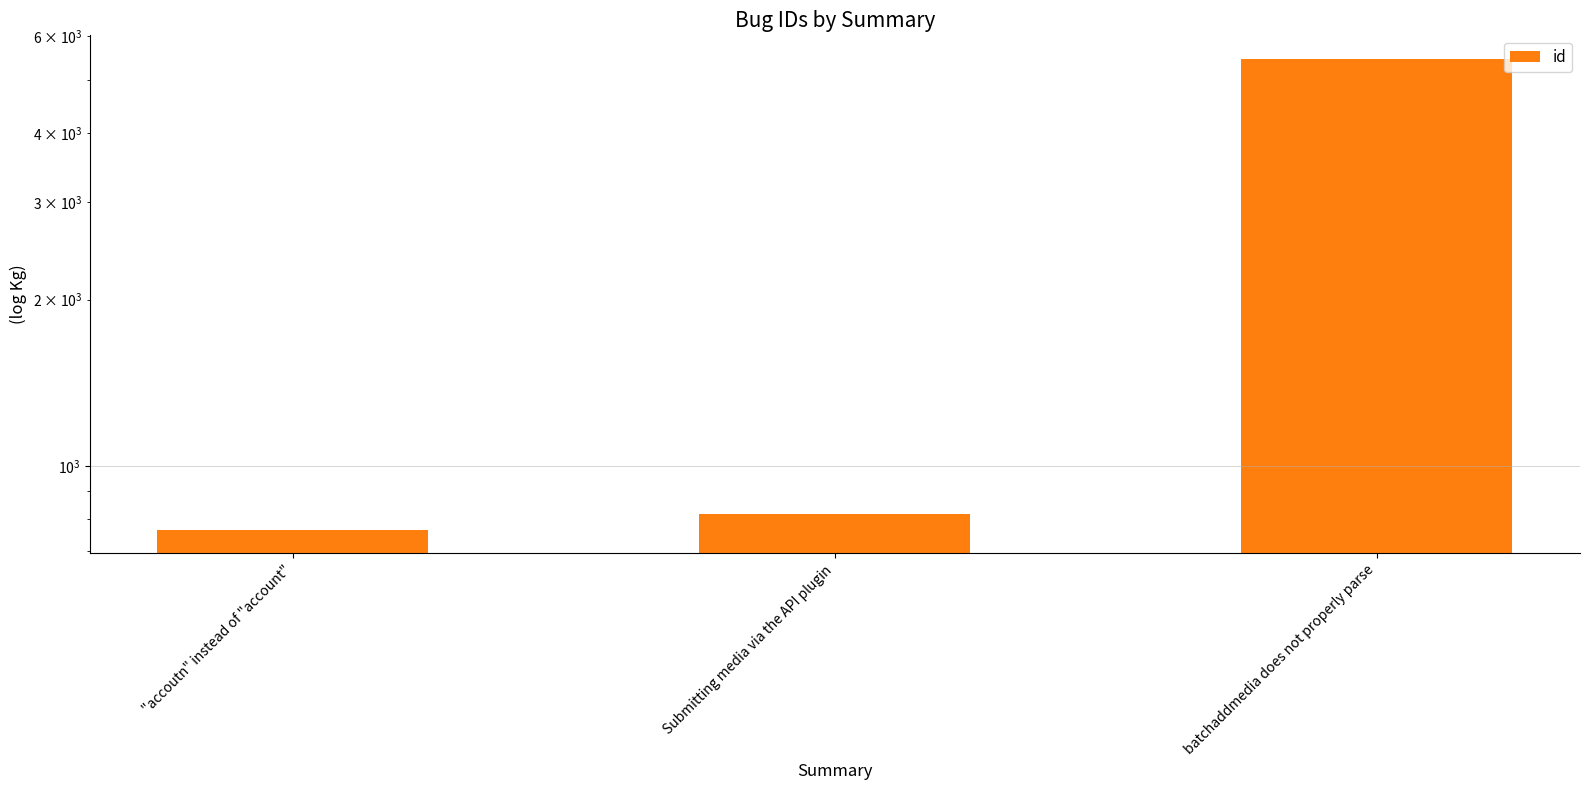

Does the chart contain any negative values?

No